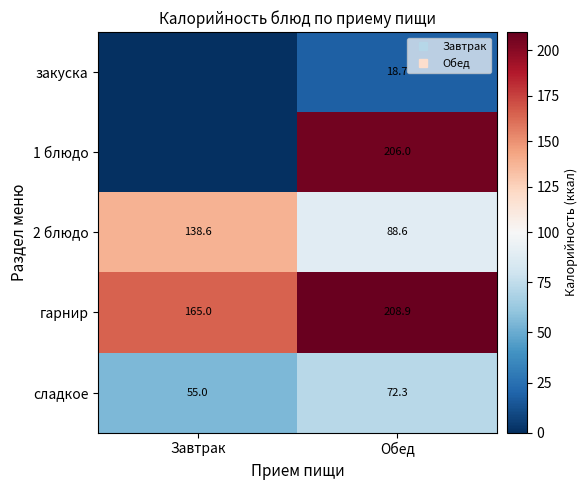

What is the difference between the закуска values at Обед and Завтрак?

18.7